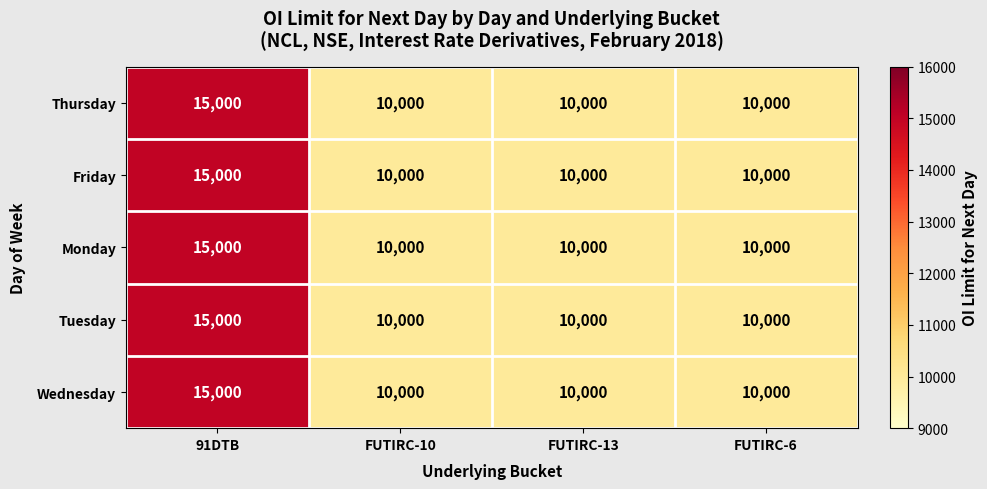

Reading left to right, list all the values displayed in this chart.

Thursday: 15000	10000	10000	10000
Friday: 15000	10000	10000	10000
Monday: 15000	10000	10000	10000
Tuesday: 15000	10000	10000	10000
Wednesday: 15000	10000	10000	10000